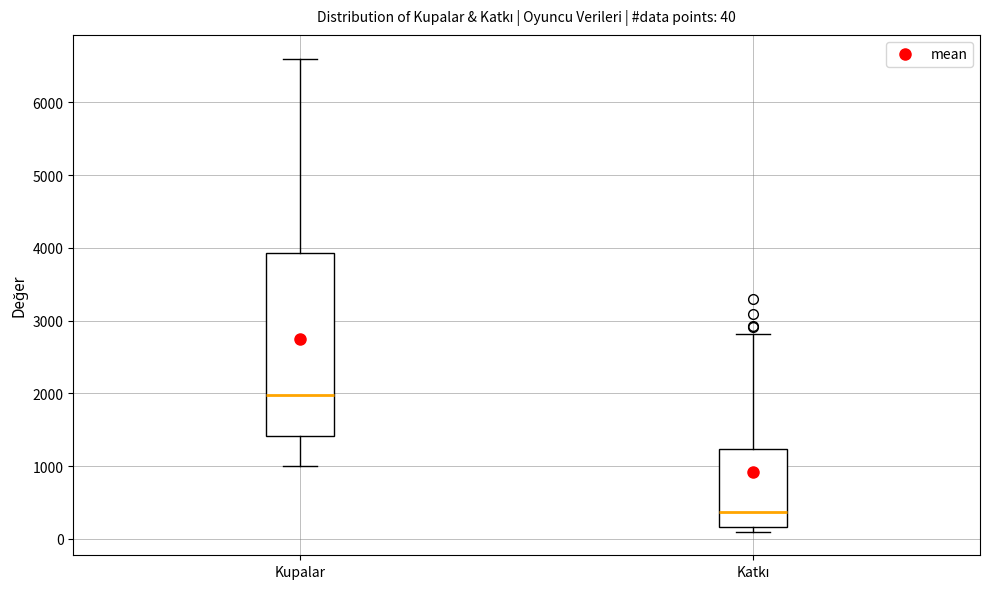

Which box is the tallest, from its lower edge to its upper edge?

Kupalar